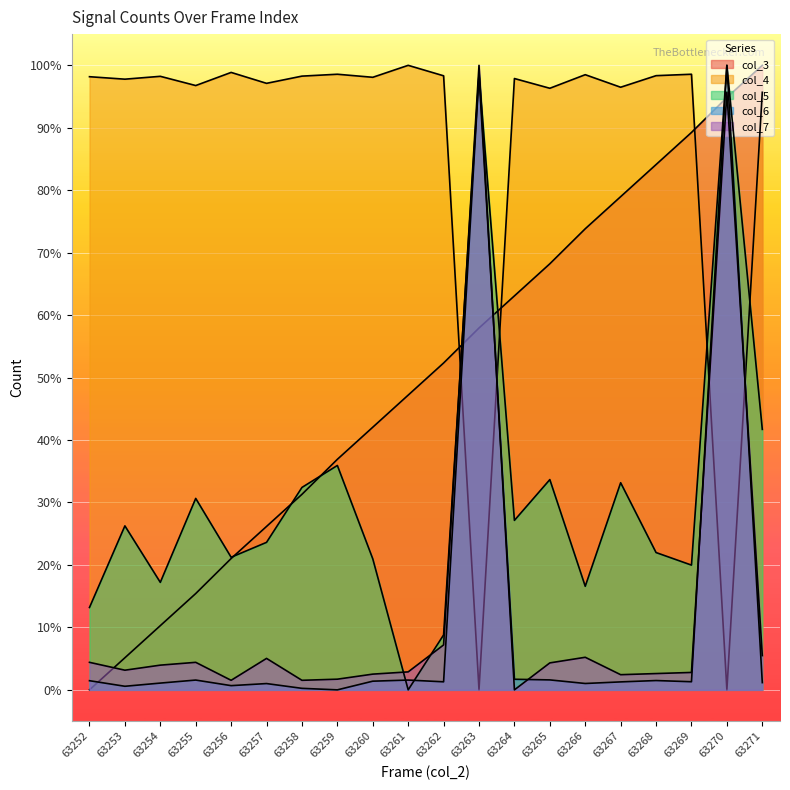

True or false: col_7 has more than 0 interior local peaks.

True